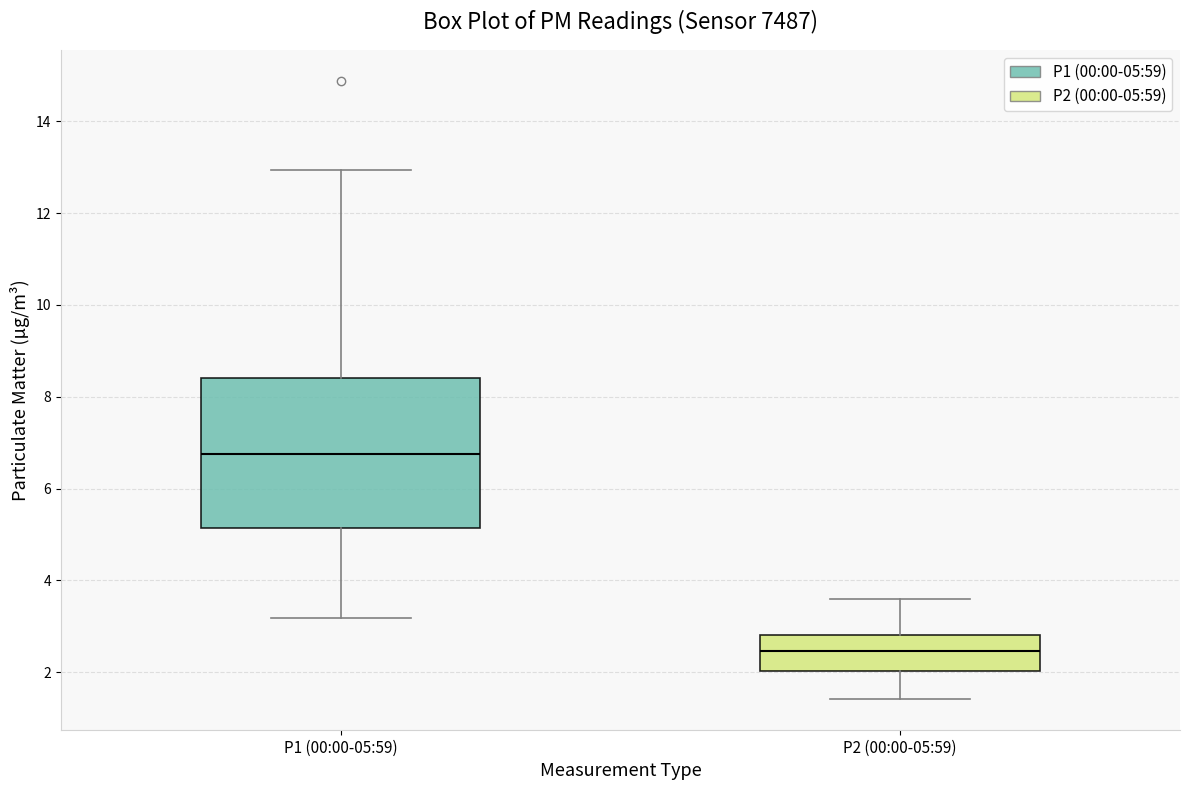

Which box has the highest median line?

P1 (00:00-05:59)